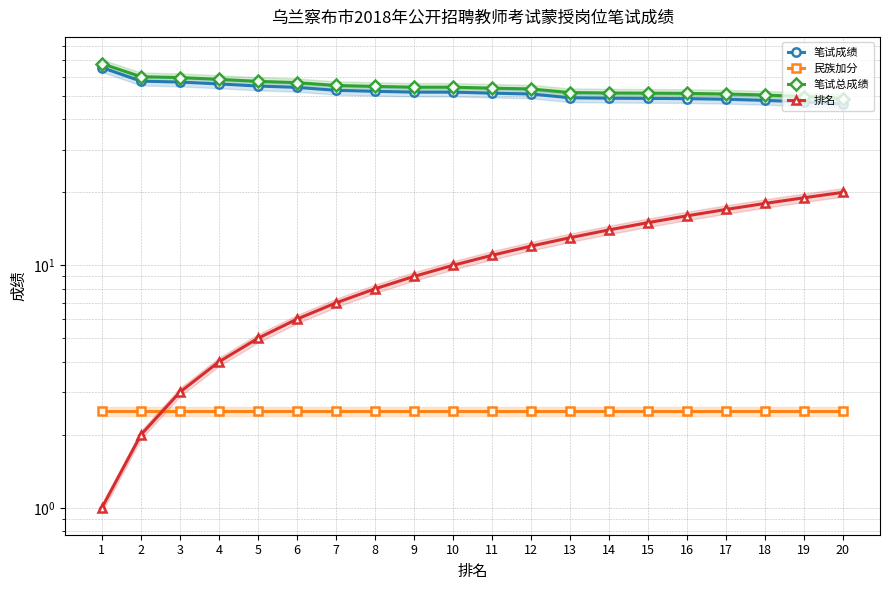

Reading left to right, transcribe all the data shown in this chart.

笔试成绩: 65.4	57.5	57.0	56.0	54.9	54.2	52.7	52.2	51.8	51.8	51.3	50.9	49.1	48.9	48.8	48.7	48.4	47.9	47.2	46.2
民族加分: 2.5	2.5	2.5	2.5	2.5	2.5	2.5	2.5	2.5	2.5	2.5	2.5	2.5	2.5	2.5	2.5	2.5	2.5	2.5	2.5
笔试总成绩: 67.9	60.0	59.5	58.5	57.4	56.7	55.2	54.7	54.3	54.3	53.8	53.4	51.6	51.4	51.3	51.2	50.9	50.4	49.7	48.7
排名: 1.0	2.0	3.0	4.0	5.0	6.0	7.0	8.0	9.0	10.0	11.0	12.0	13.0	14.0	15.0	16.0	17.0	18.0	19.0	20.0